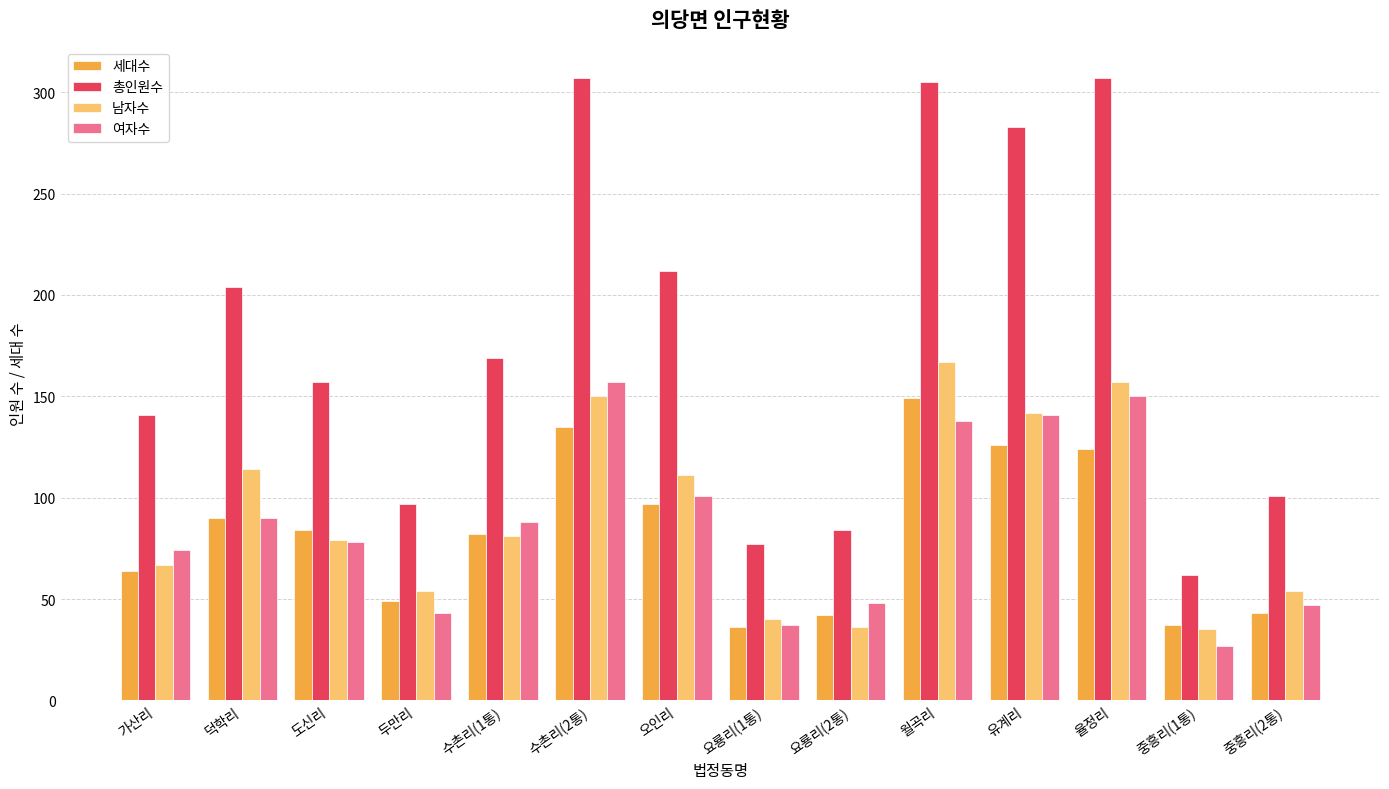

How many groups of bars are there?

14